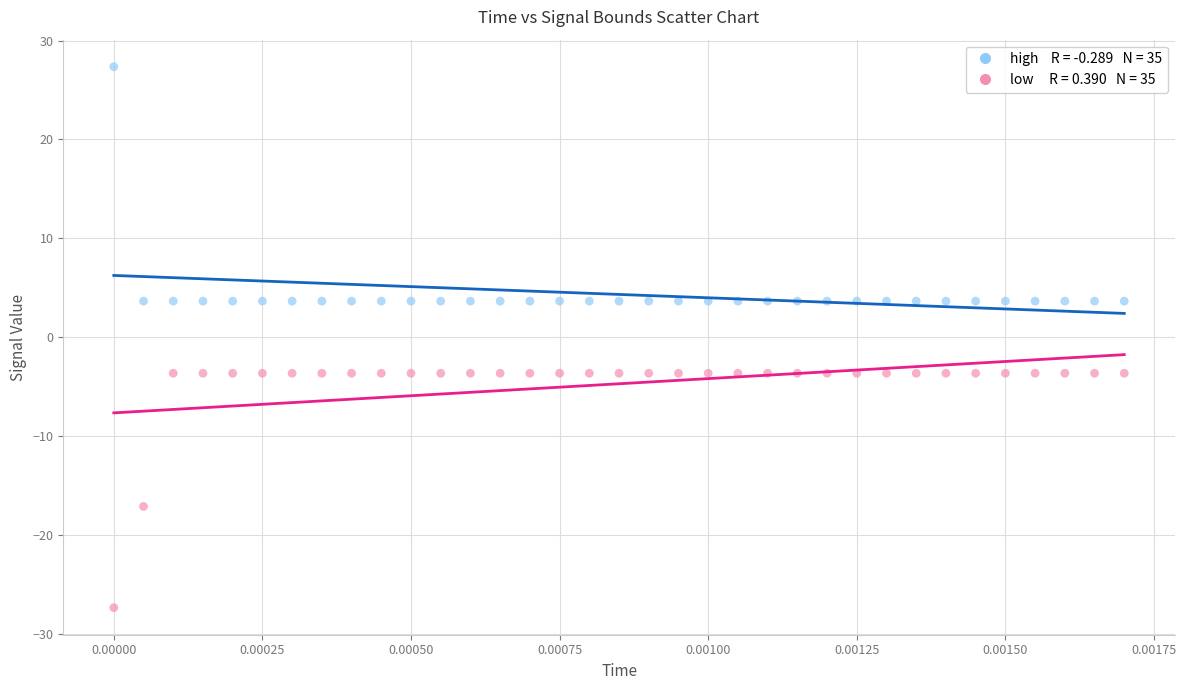

Across all data points, what is the range of Y values (max minus min)?

54.7